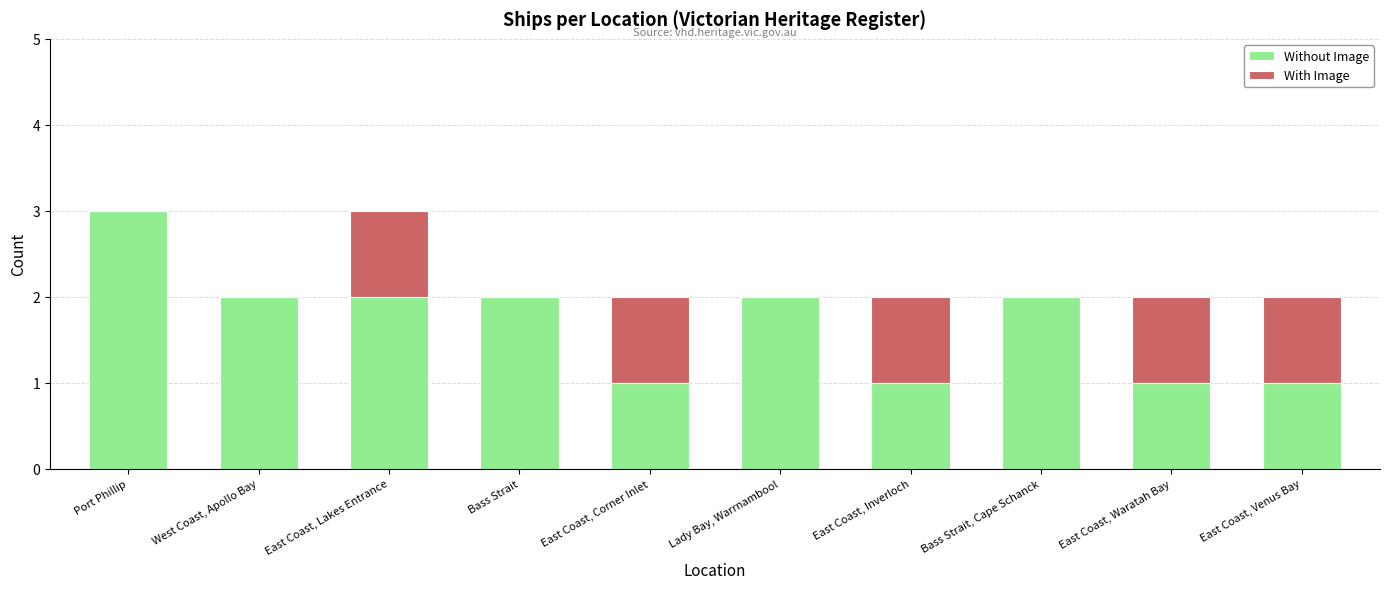

What is the maximum value for Without Image?

3